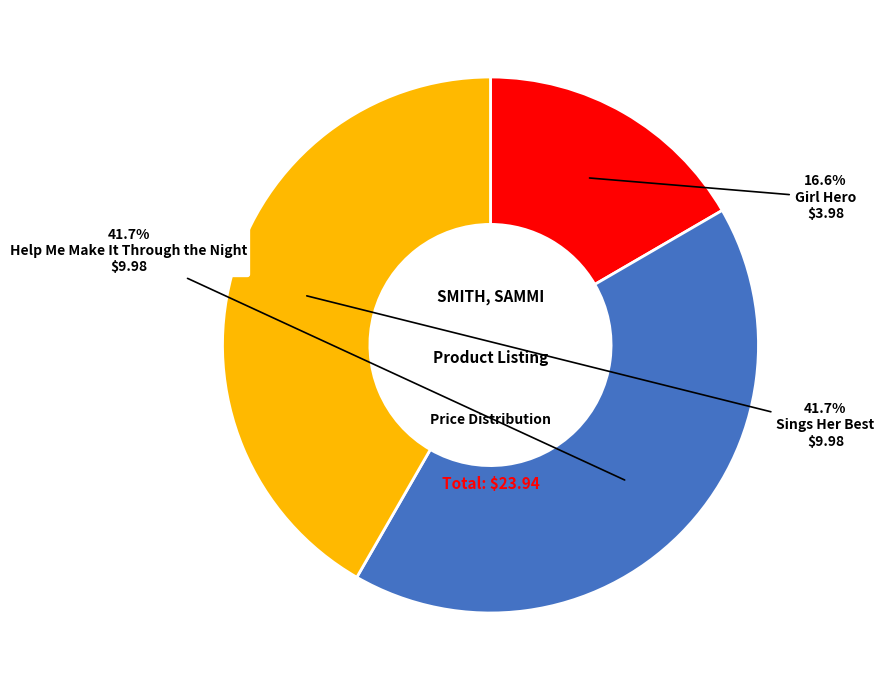

Is there a majority slice in this chart?

No